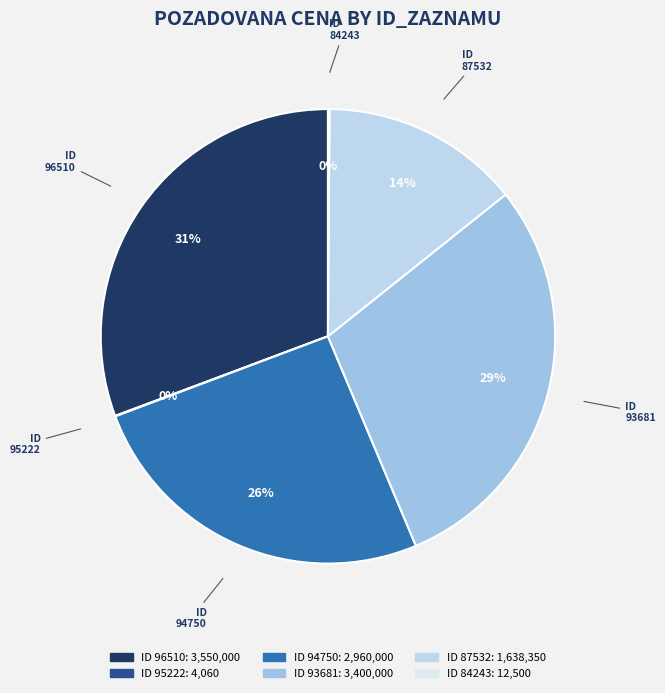

Which slice is the smallest?

95222